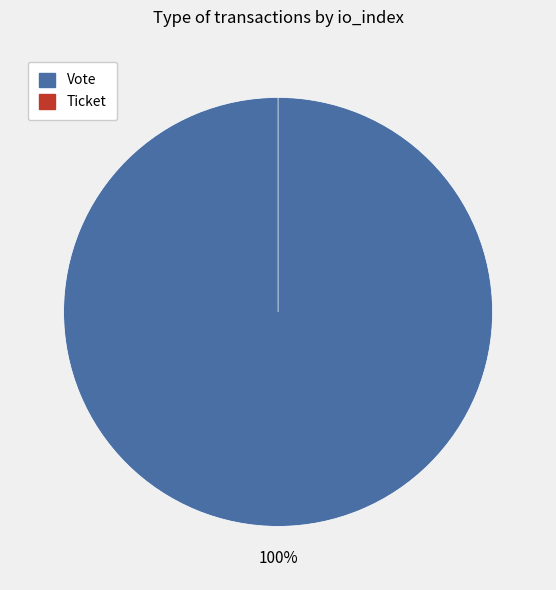

True or false: Ticket (io_index=0) accounts for 6% of the total.

False